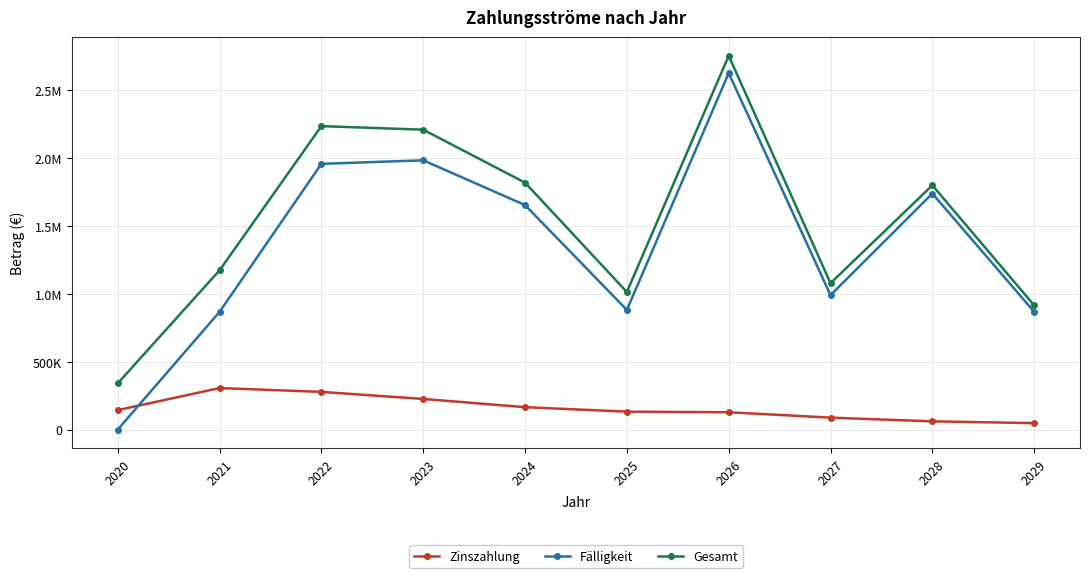

What are all the series names shown in the legend?

Zinszahlung, Fälligkeit, Gesamt